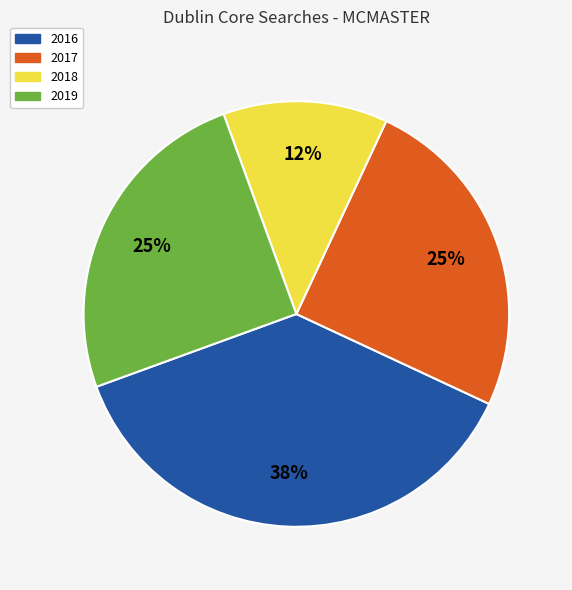

Is there a majority slice in this chart?

No